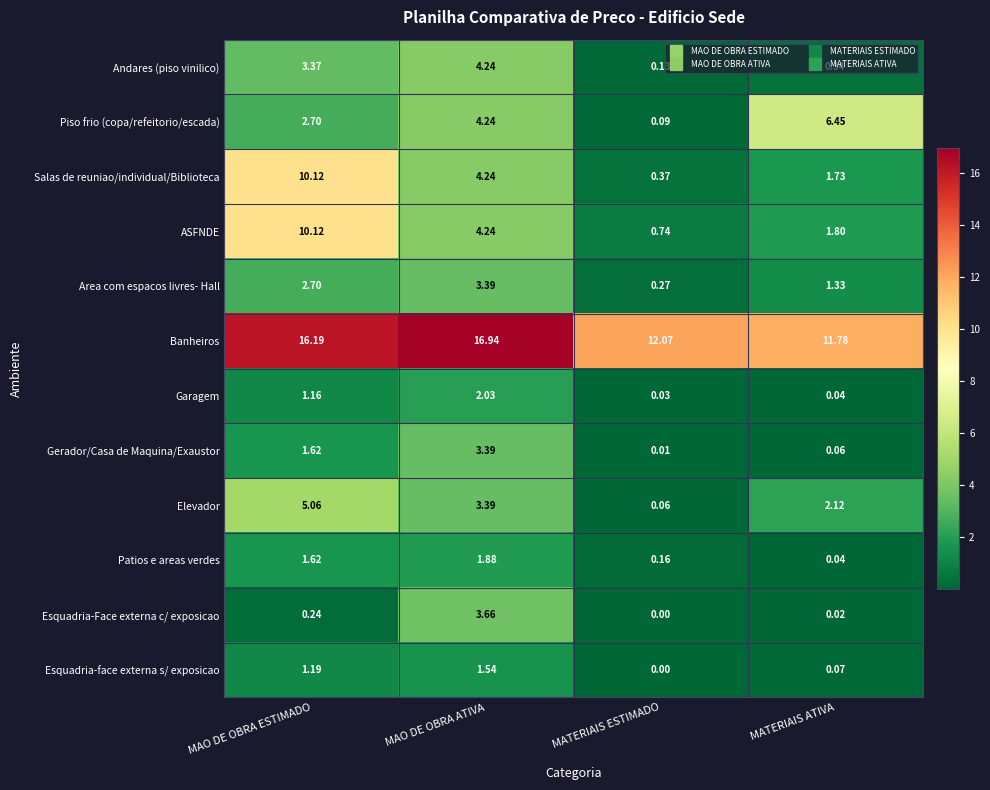

Rank the categories by Esquadria-face externa s/ exposicao value from highest to lowest.

MAO DE OBRA ATIVA, MAO DE OBRA ESTIMADO, MATERIAIS ATIVA, MATERIAIS ESTIMADO